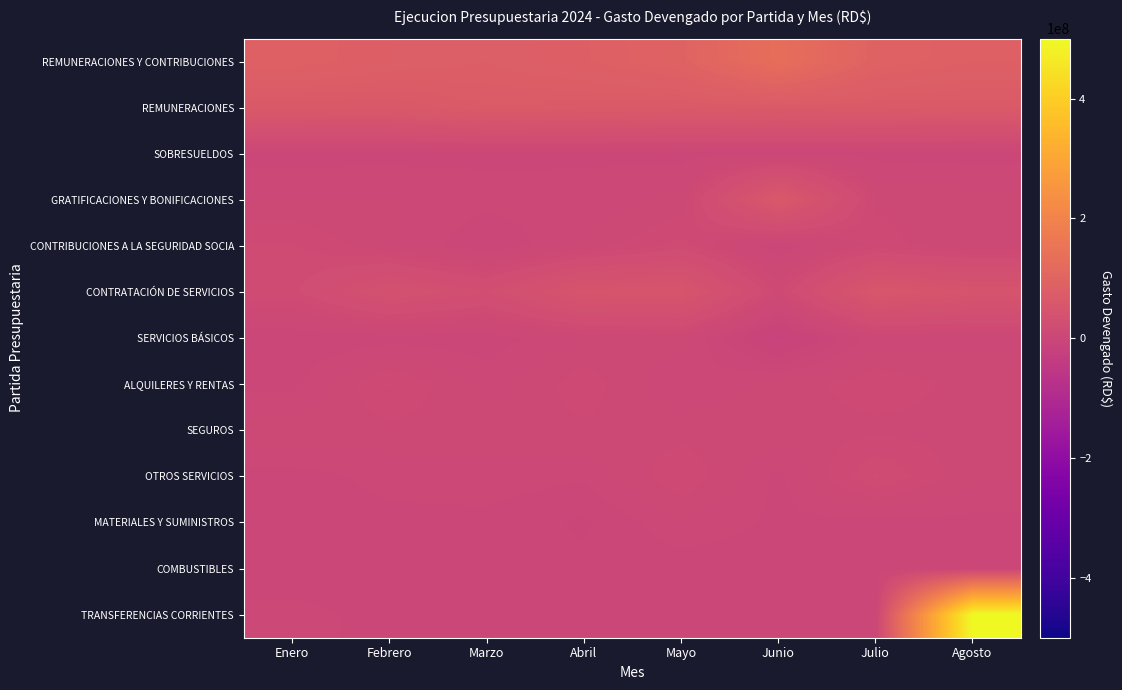

List the series in order of their peak value, highest first.

TRANSFERENCIAS CORRIENTES, REMUNERACIONES Y CONTRIBUCIONES, REMUNERACIONES, GRATIFICACIONES Y BONIFICACIONES, CONTRATACIÓN DE SERVICIOS, OTROS SERVICIOS, CONTRIBUCIONES A LA SEGURIDAD SOCIA, ALQUILERES Y RENTAS, SEGUROS, SERVICIOS BÁSICOS, MATERIALES Y SUMINISTROS, SOBRESUELDOS, COMBUSTIBLES